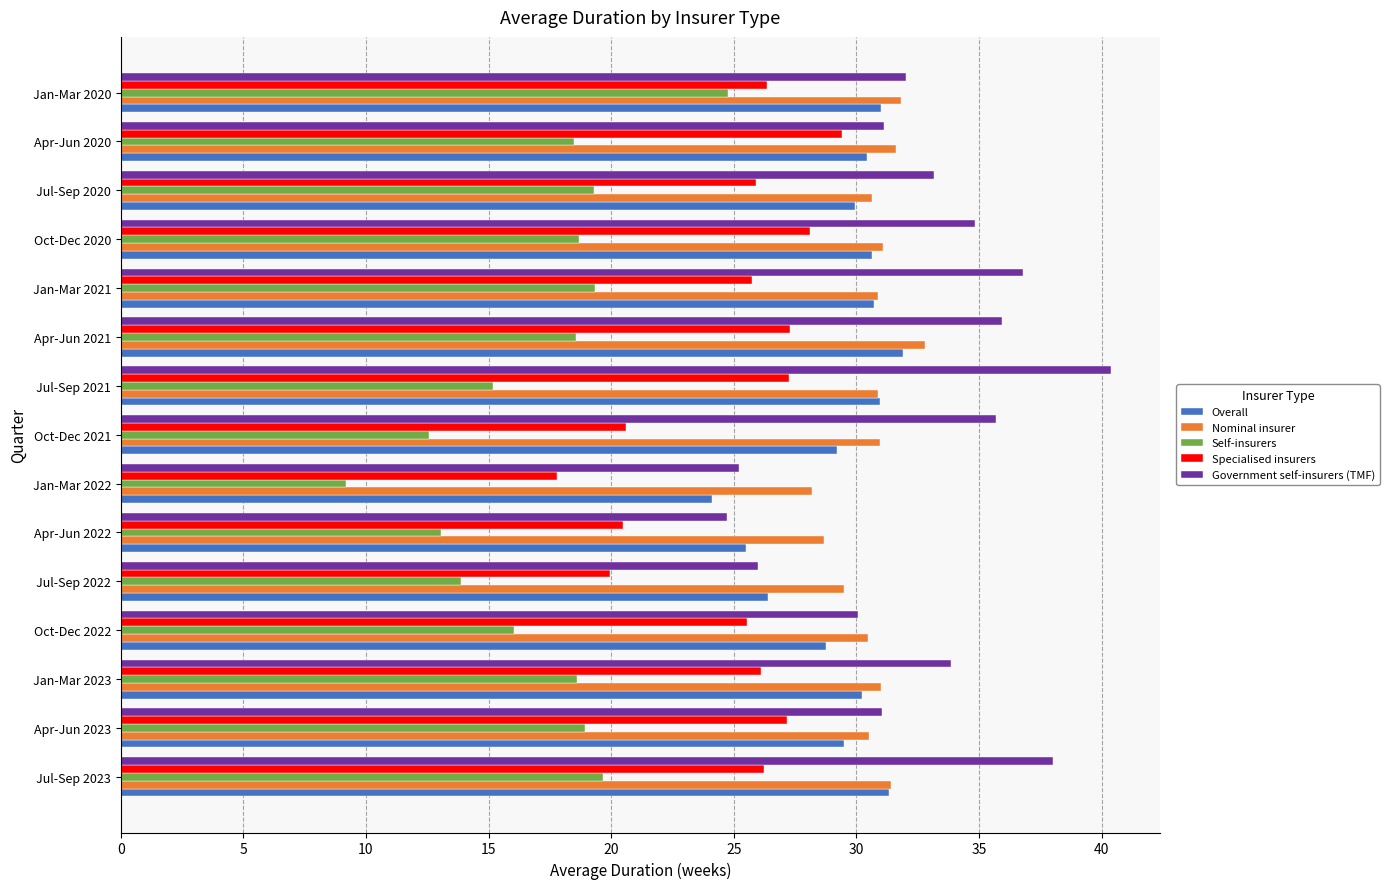

True or false: Specialised insurers has a value of 26.3 at Jan-Mar 2020.

True